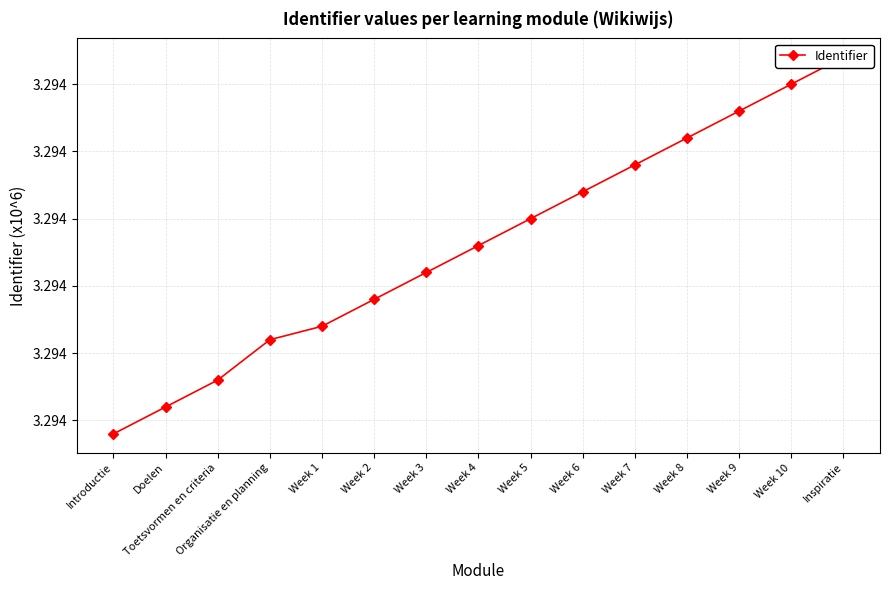

What is the value of the 2nd point from the left?

3.3